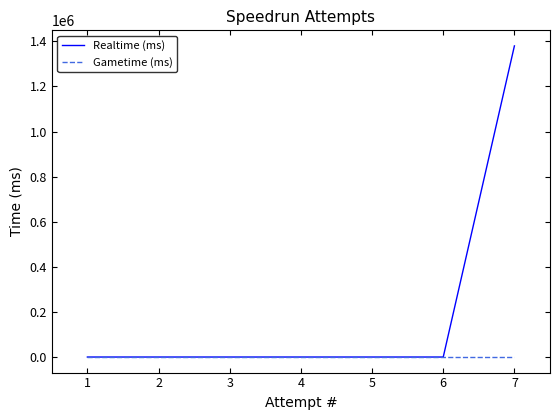

True or false: Realtime (ms) has a value of -939392 at 5.

False